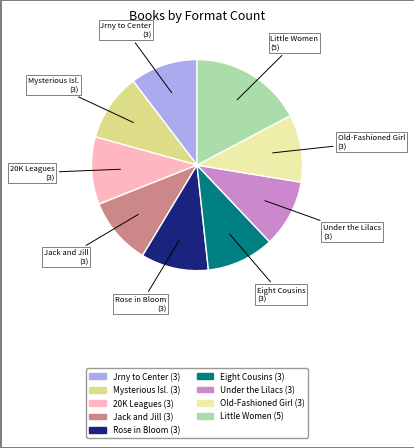

Count the number of slices in the pie.

9